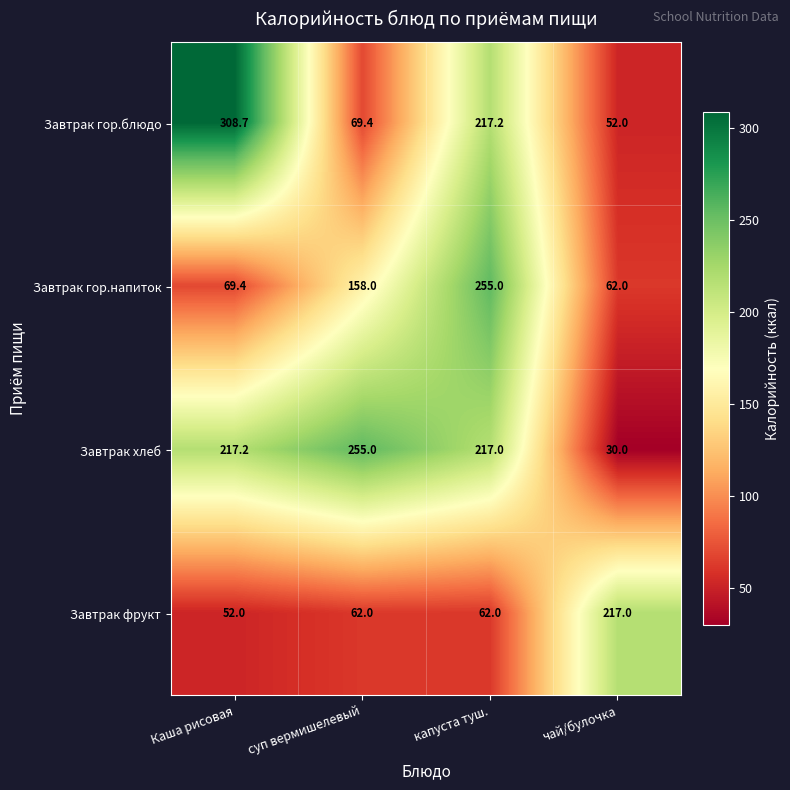

Which series has the largest total across all categories?

Завтрак хлеб